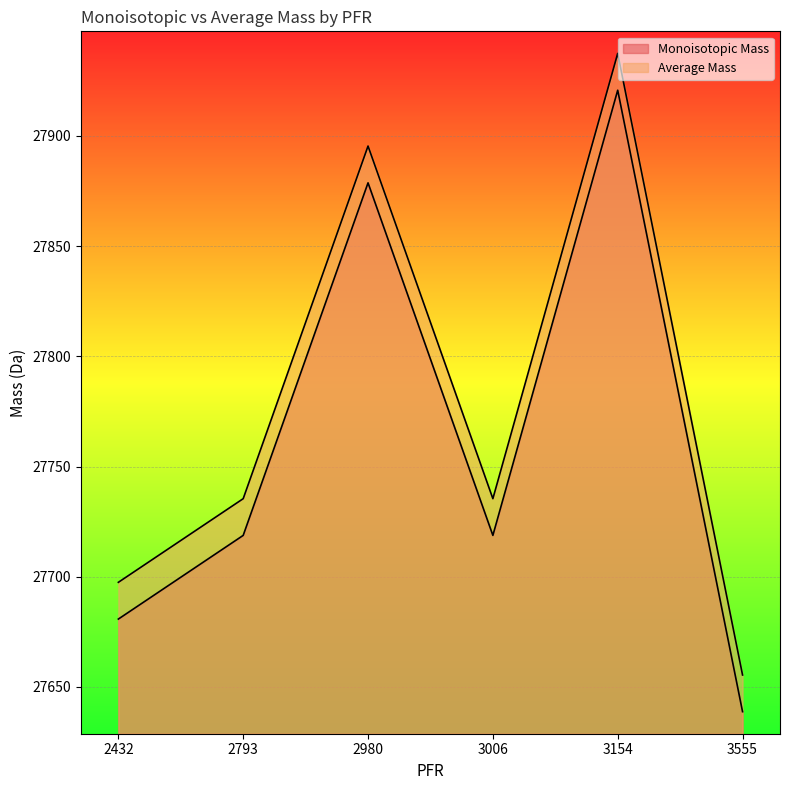

Does the chart display data point markers on the line(s)?

No